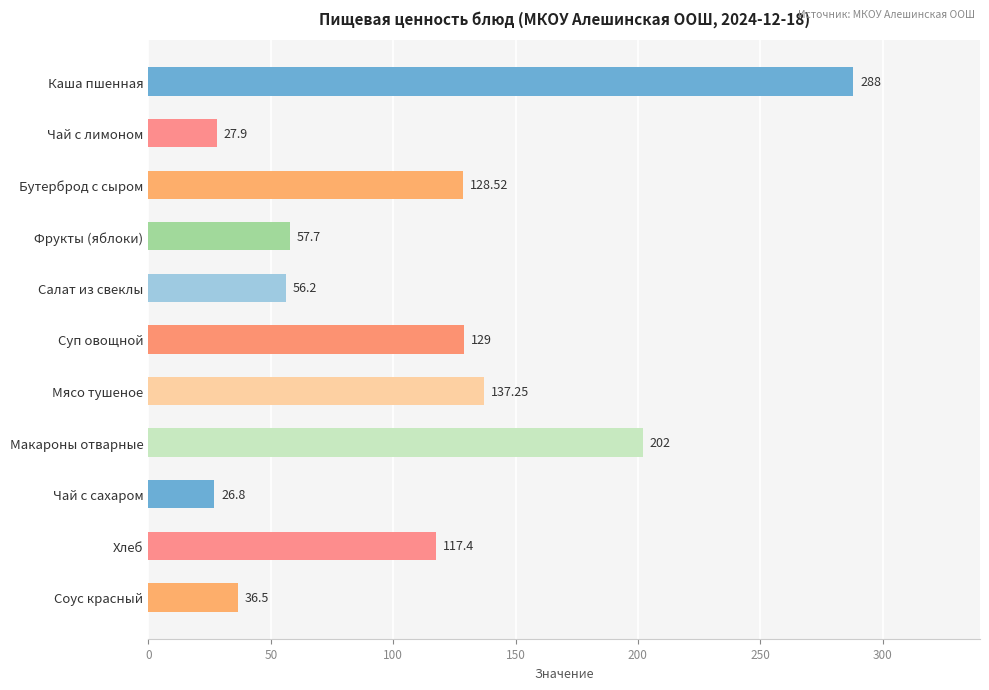

Where is the data nearest to the value 157?

Мясо тушеное